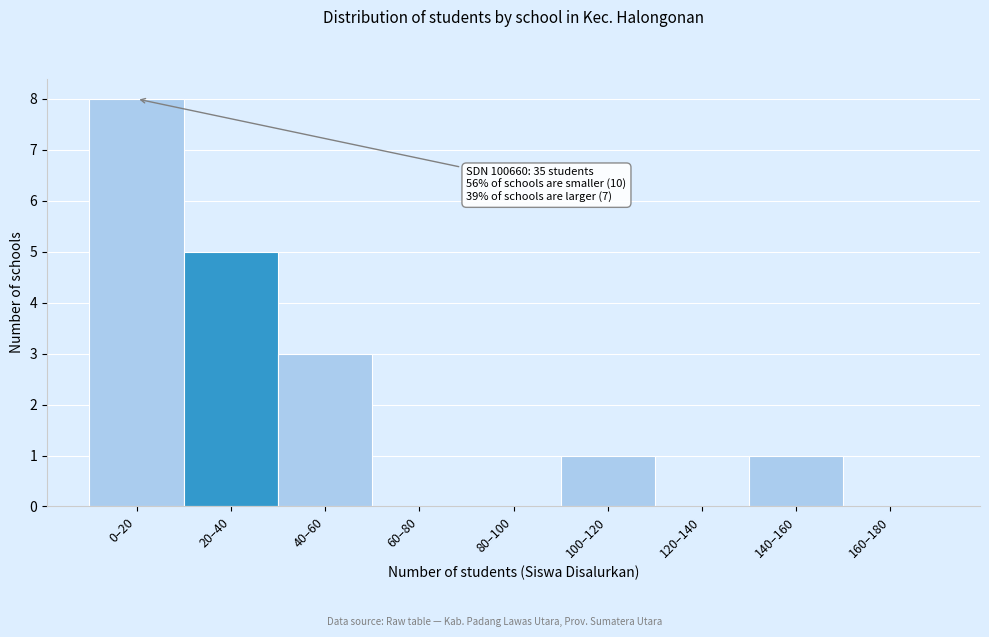

Reading left to right, list all the values displayed in this chart.

0–20=8	20–40=5	40–60=3	60–80=0	80–100=0	100–120=1	120–140=0	140–160=1	160–180=0